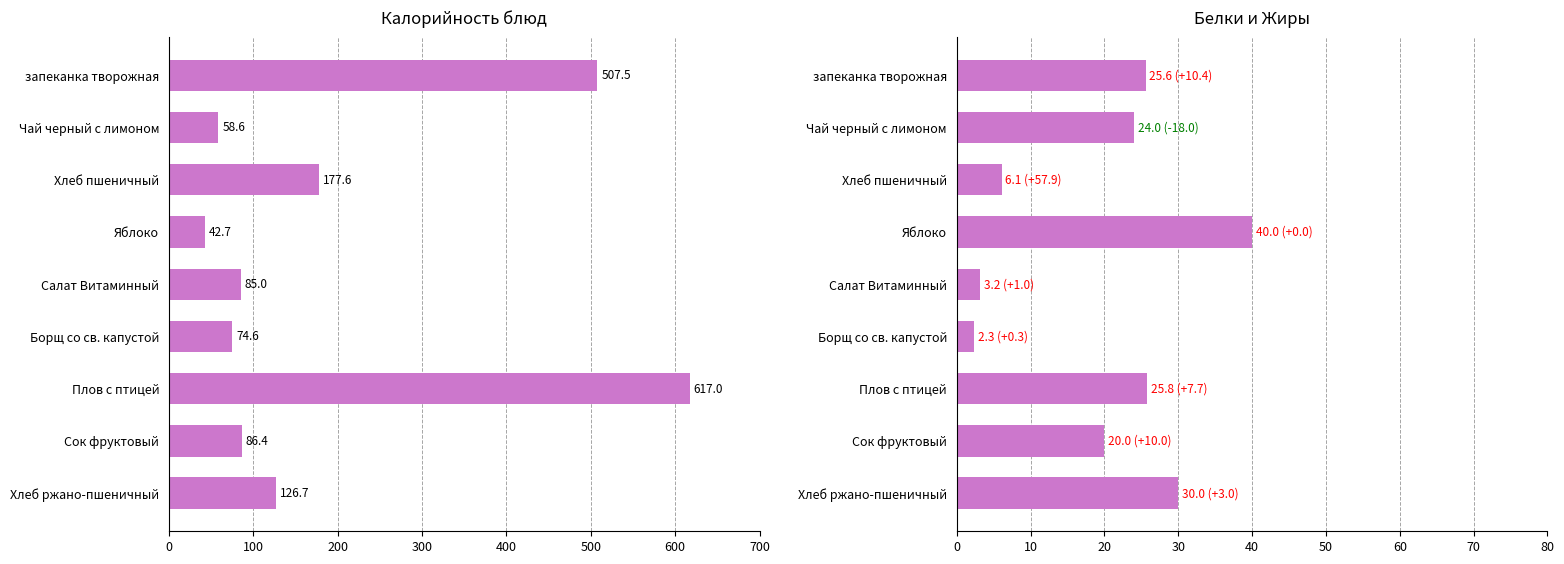

How many bars are there in total?

18